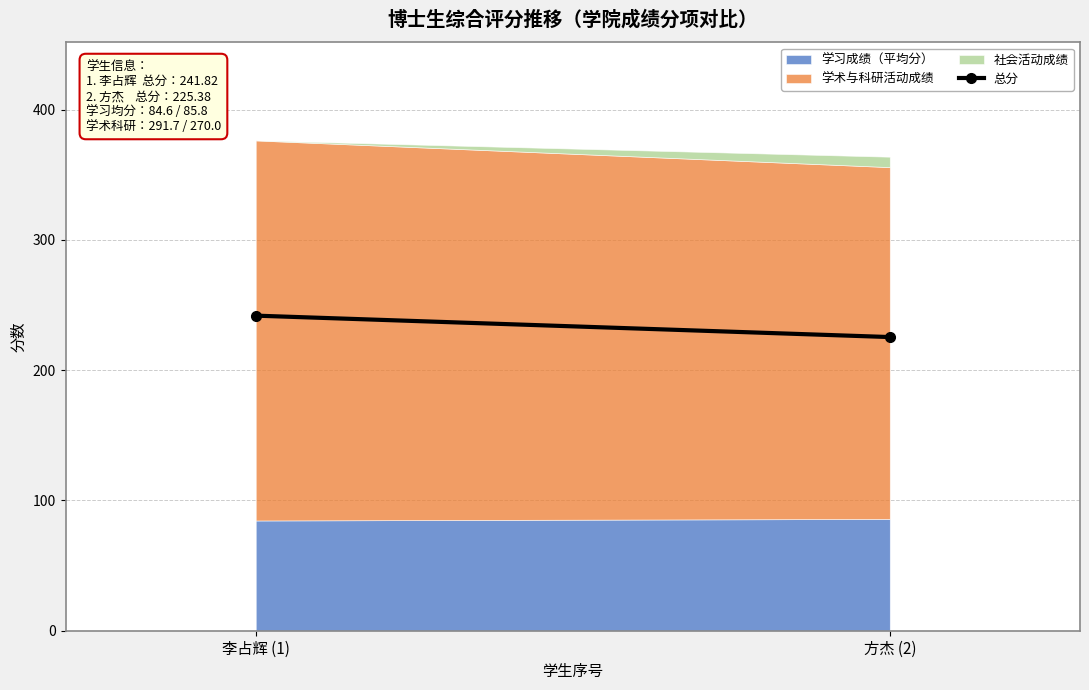

What is the maximum value for 学习成绩（平均分）?

85.8